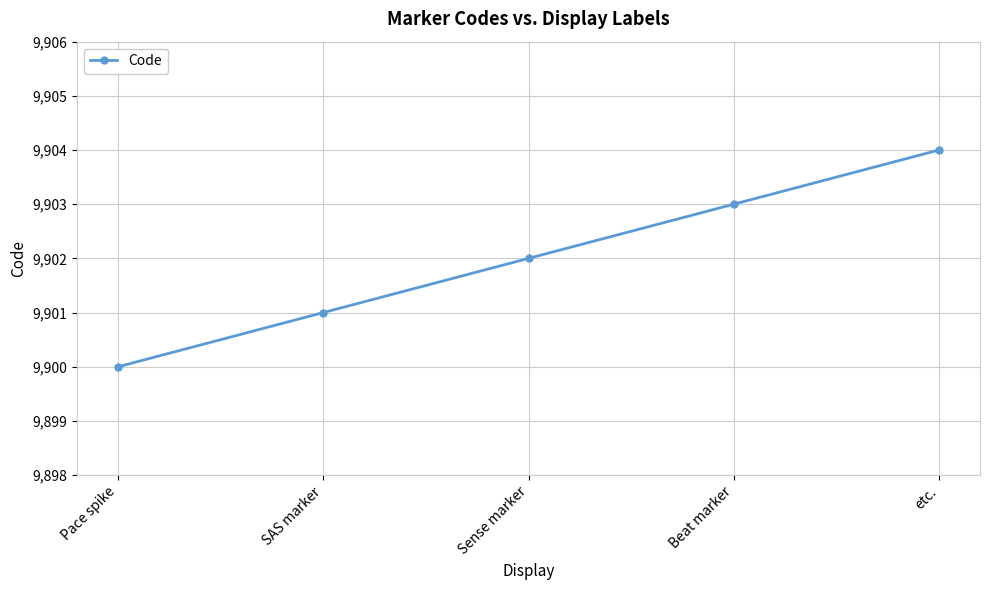

Between Pace spike and etc., which is larger?

etc.